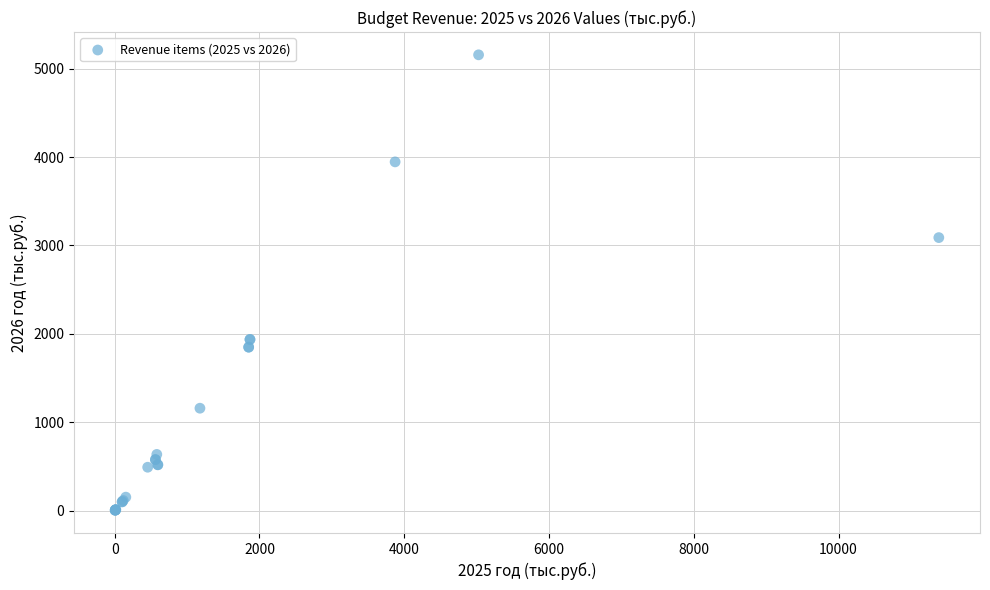

What Y value in the scatter plot is closest to 2581?

3089.3